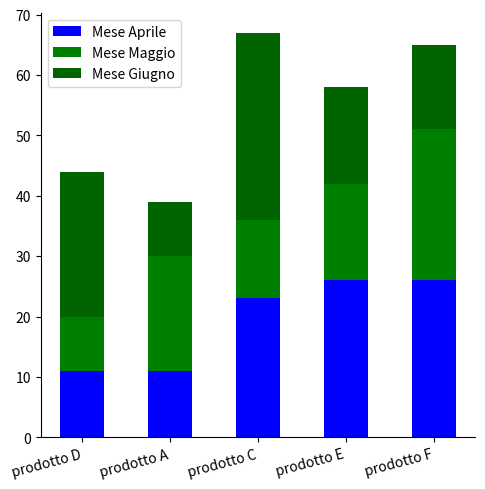

How many series are shown in this chart?

3